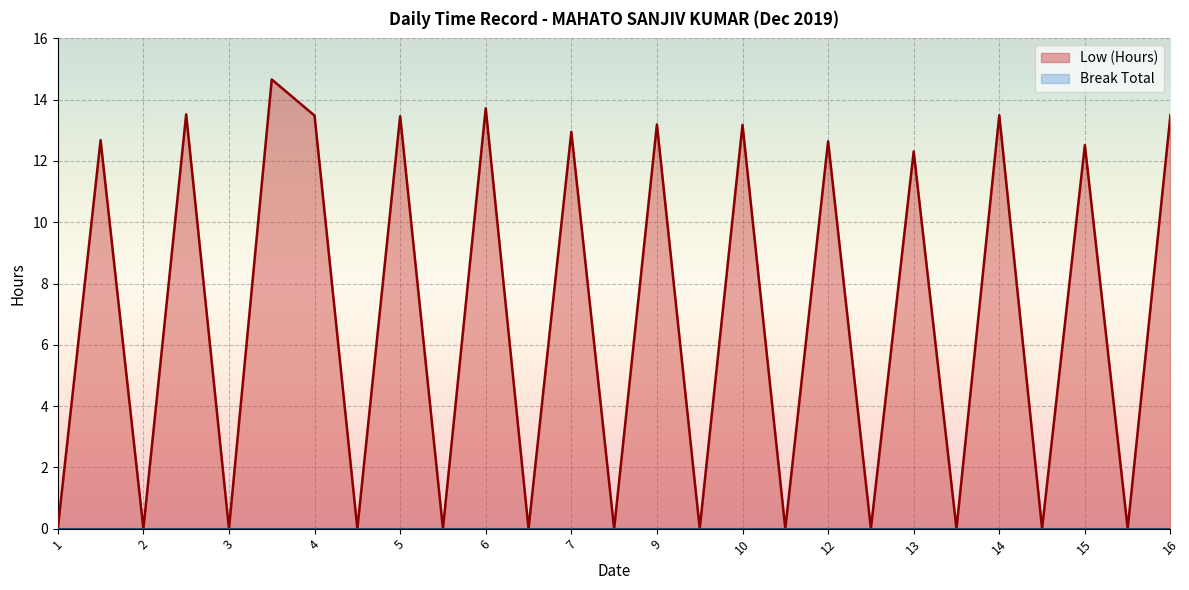

The chart shows a value of 12.6 at 12. True or false?

True